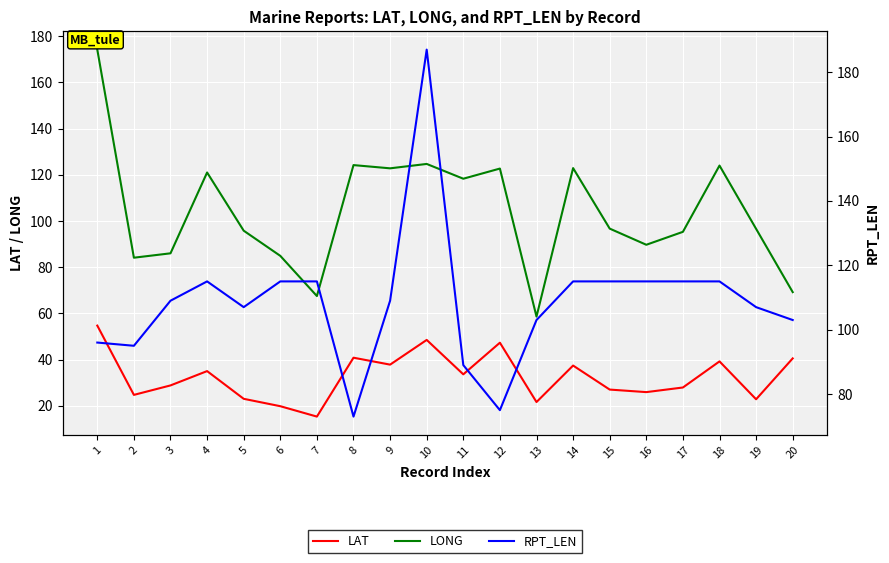

At which category is the sum across all series the highest?

10